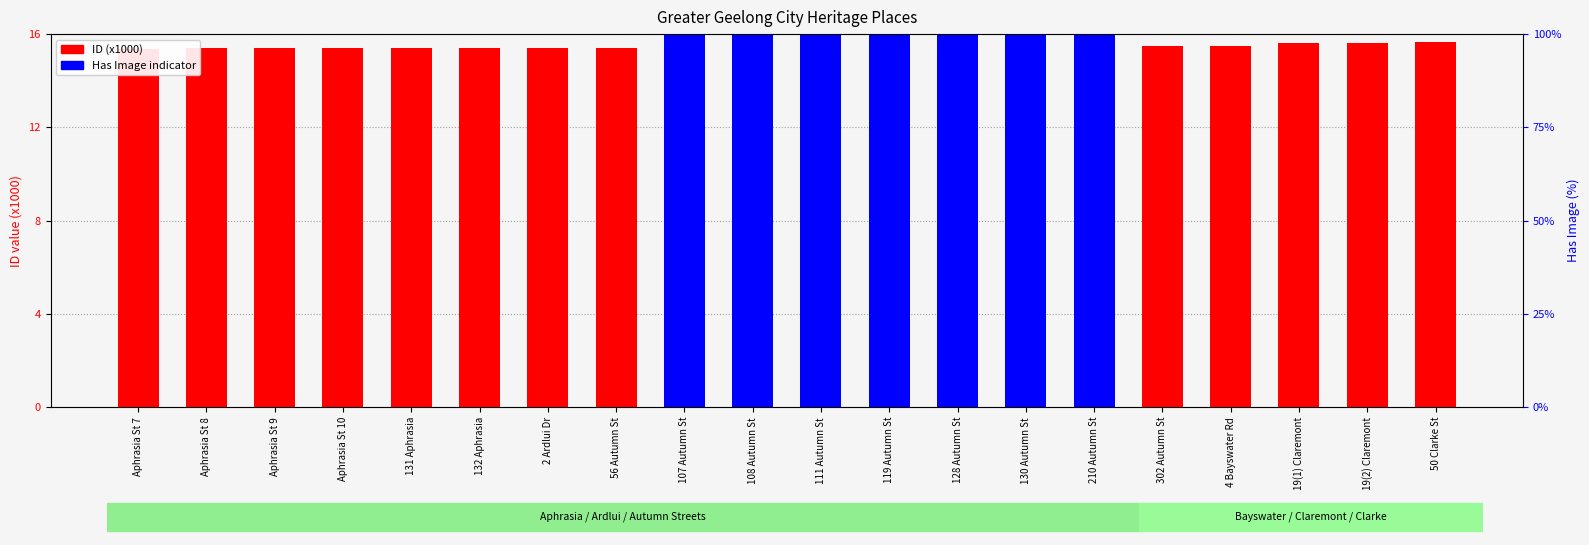

List the series in order of their overall mean, lowest first.

Has Image, ID (x1000)